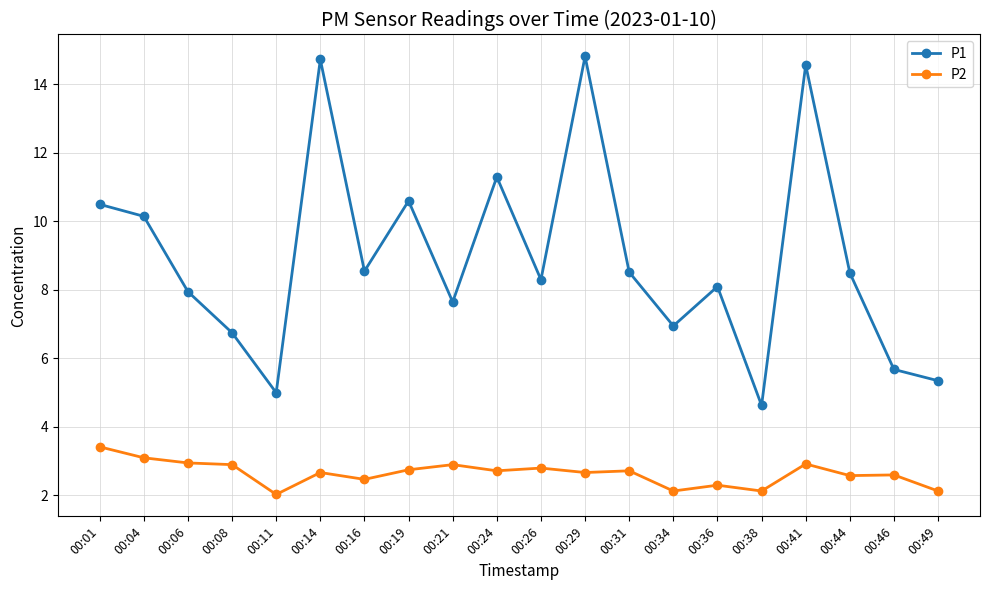

Which series changed the most between 00:26 and 00:46?

P1